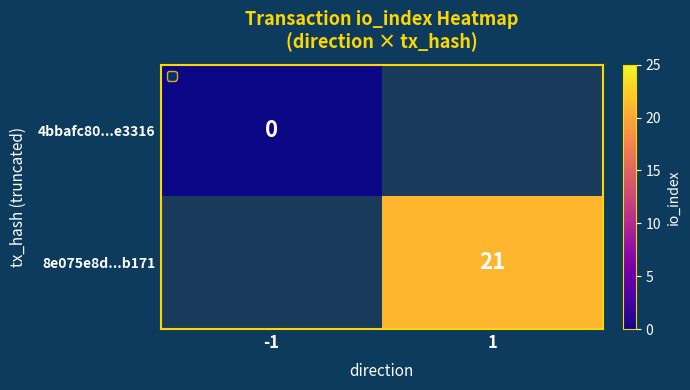

Which category has the lowest value in the 4bbafc80...e3316 series?

-1